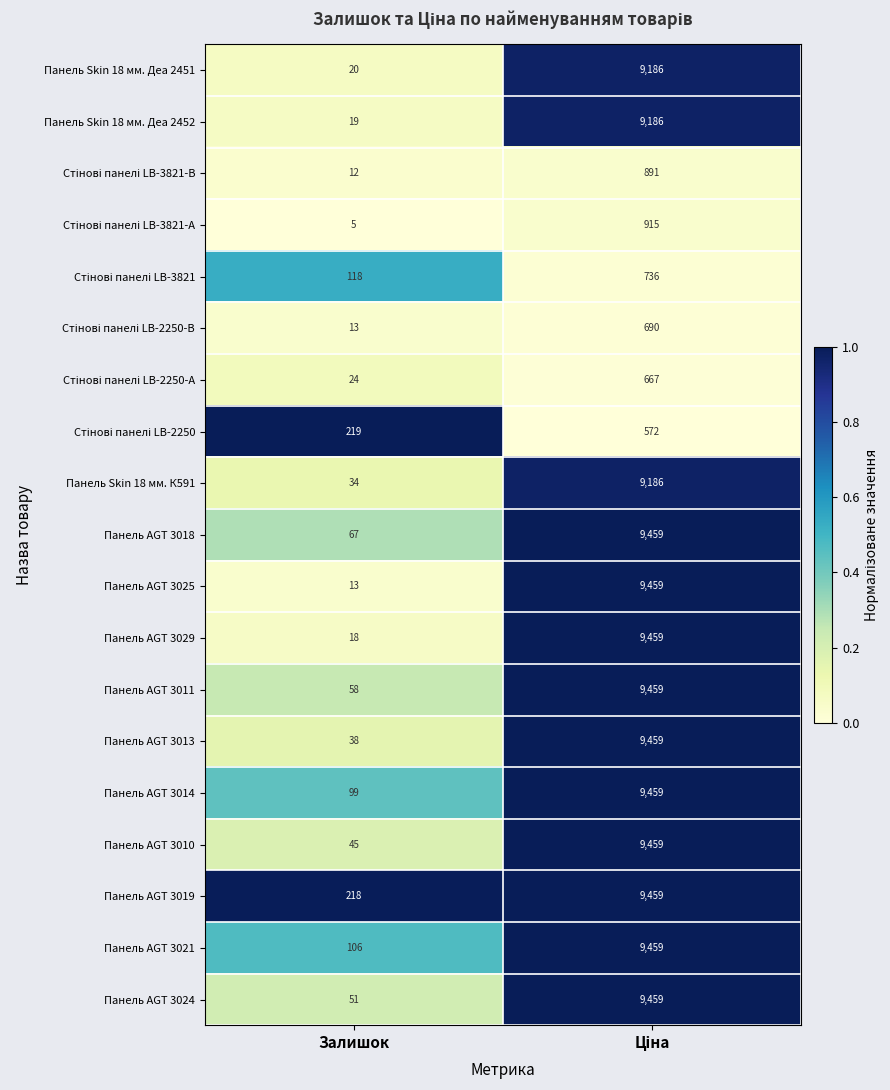

What is the total value across all series at Залишок?

1177